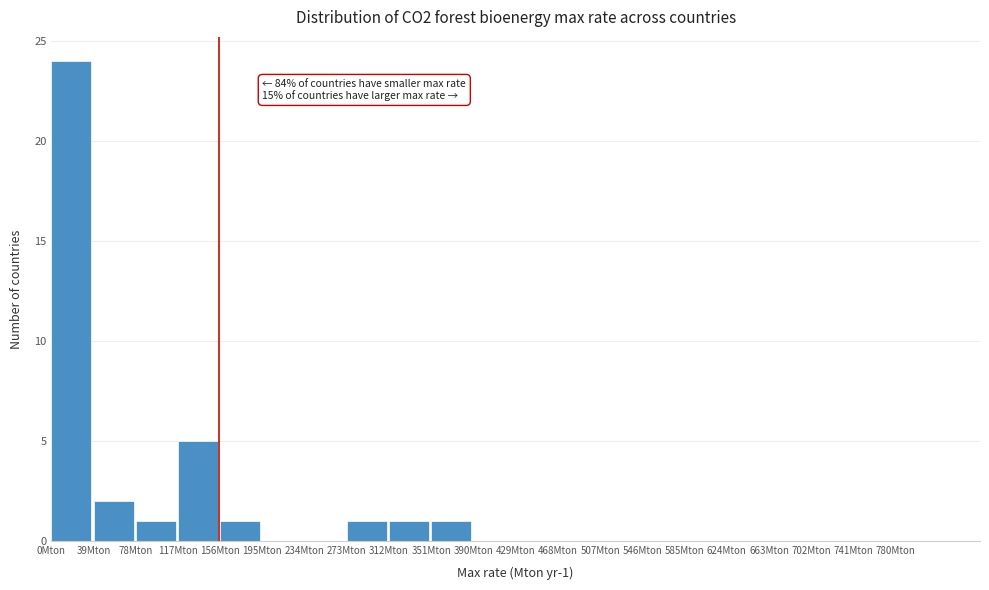

Over which range of the x-axis is the bar tallest?

0 to 39